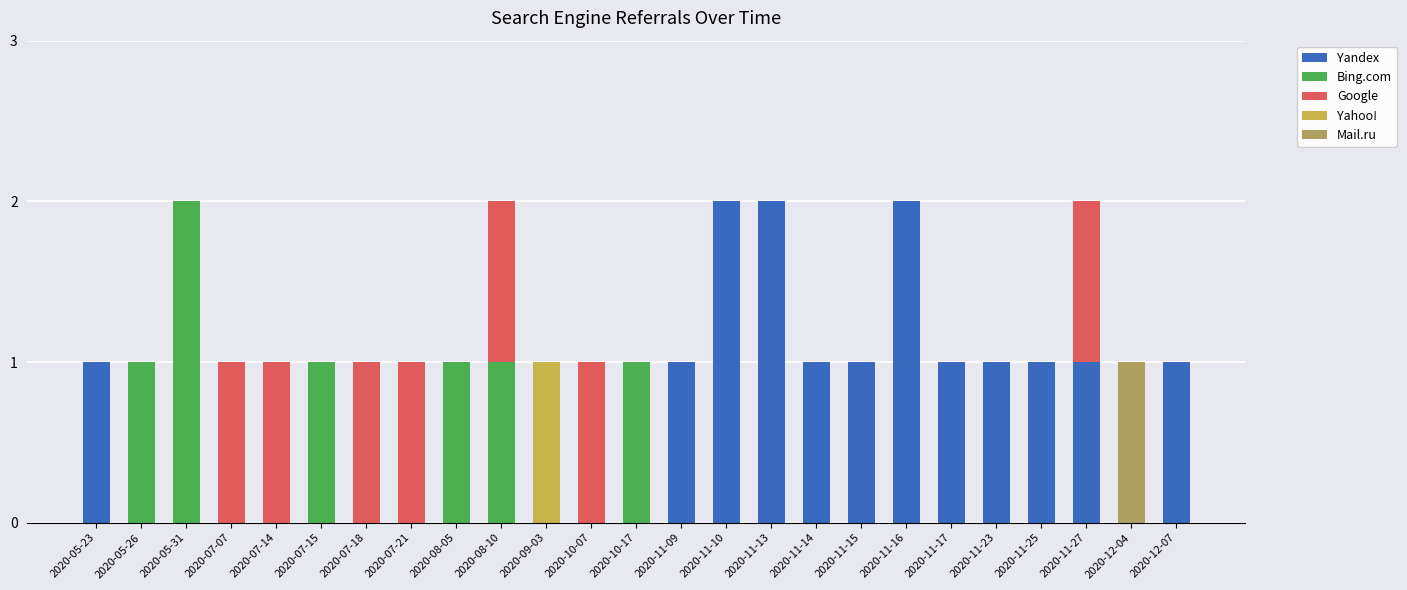

At which label is Mail.ru closest to 0?

2020-05-23